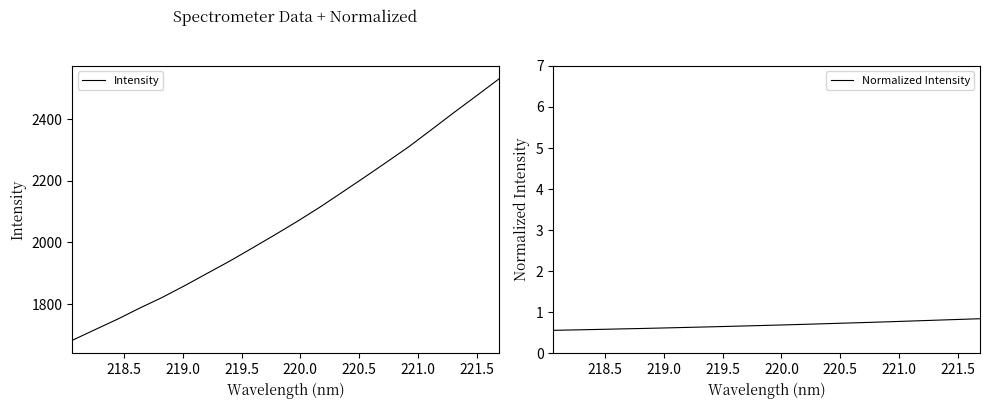

True or false: Intensity and Normalized Intensity cross at least once.

False